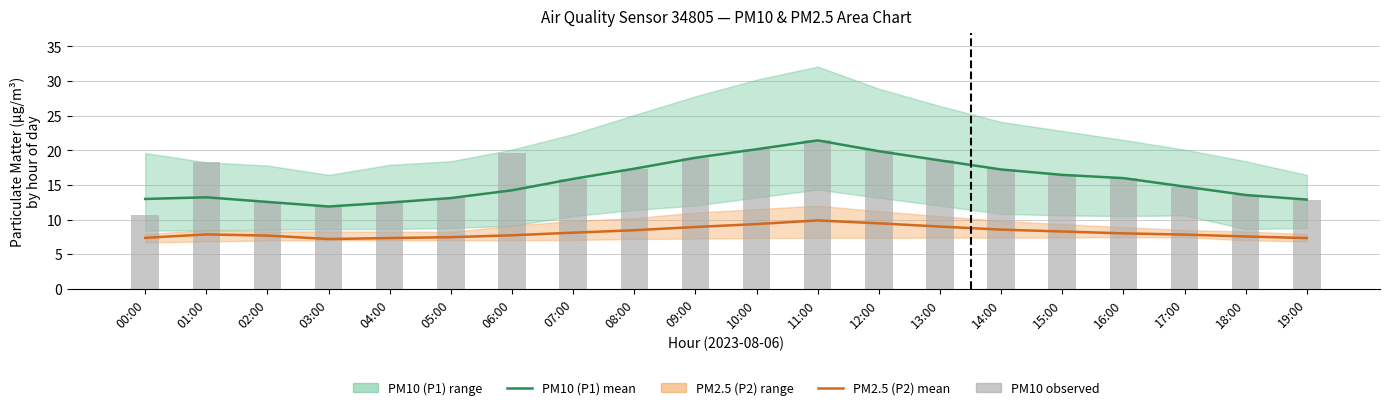

What is the label of the 13th bar from the left?

12:00